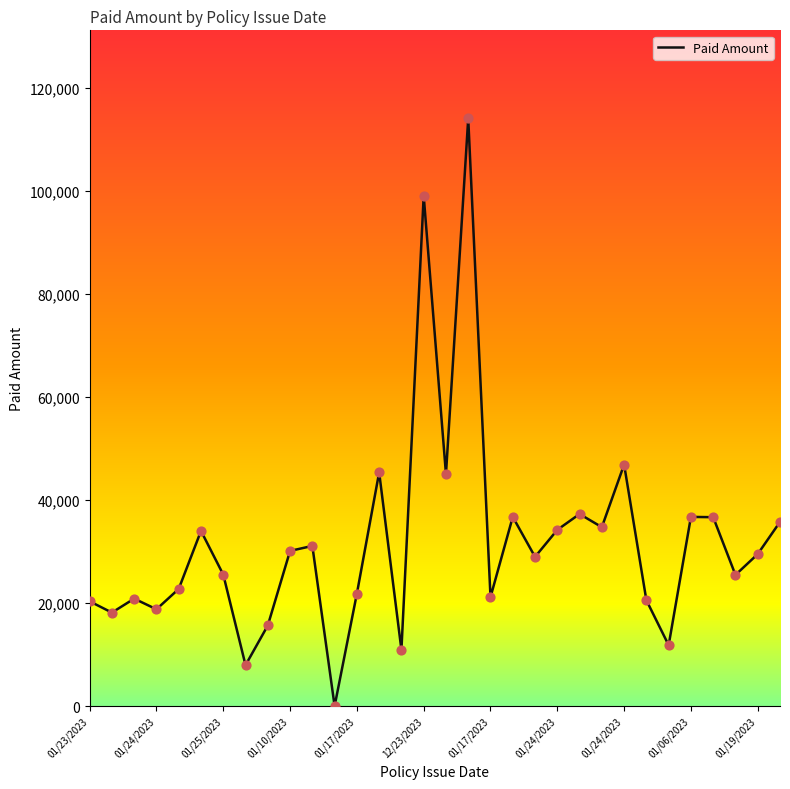

What is the greatest value displayed?

114000.0